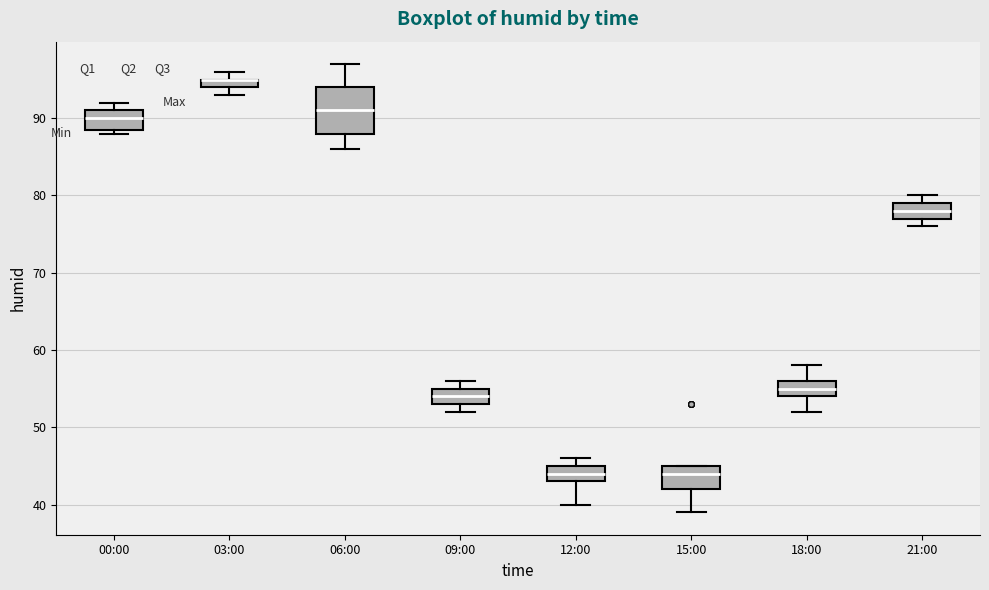

Comparing the boxes themselves (not the whiskers), which one is the tallest?

06:00